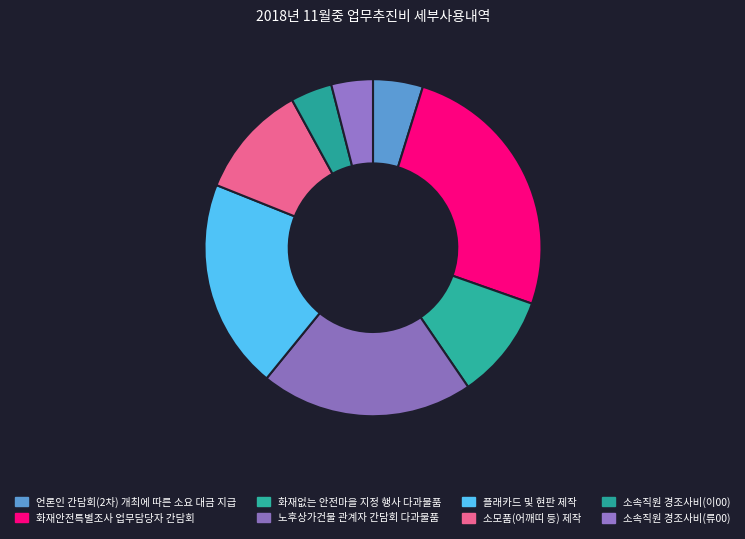

The 플래카드 및 현판 제작 slice represents 20% of the pie. True or false?

True